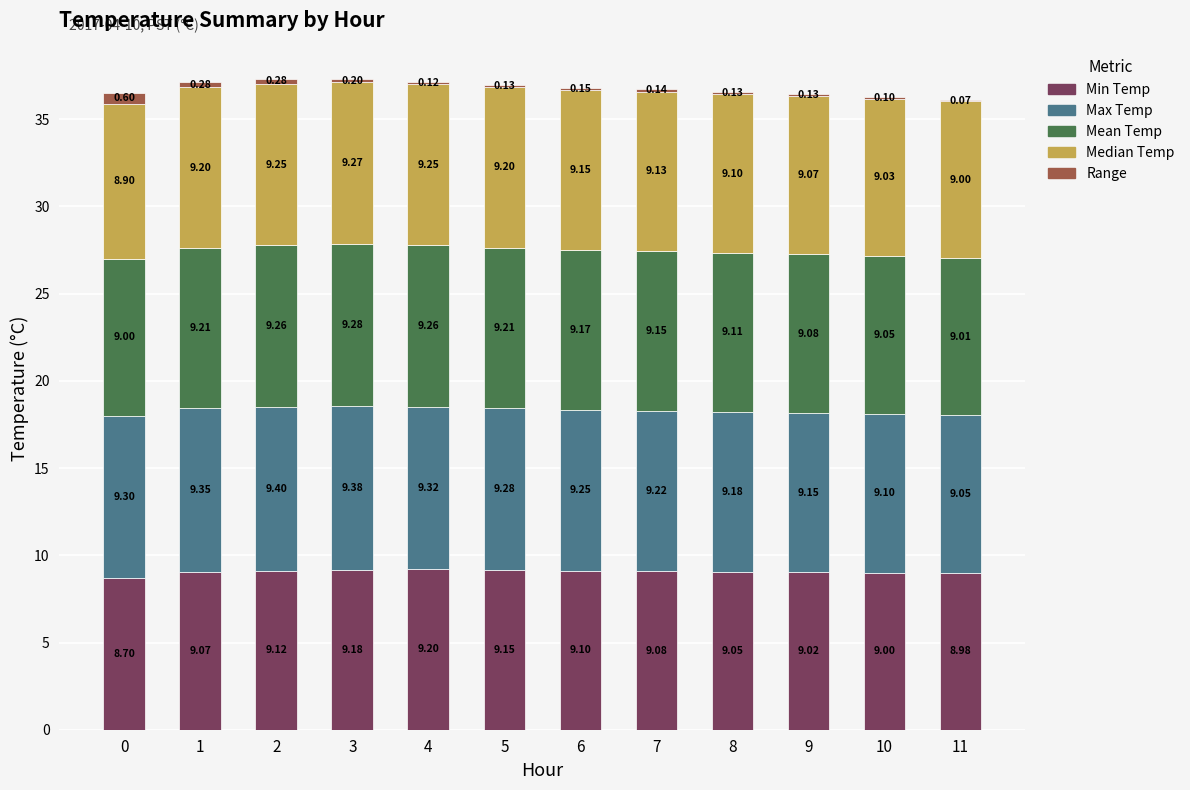

What is the total value across all series at 3?

37.3